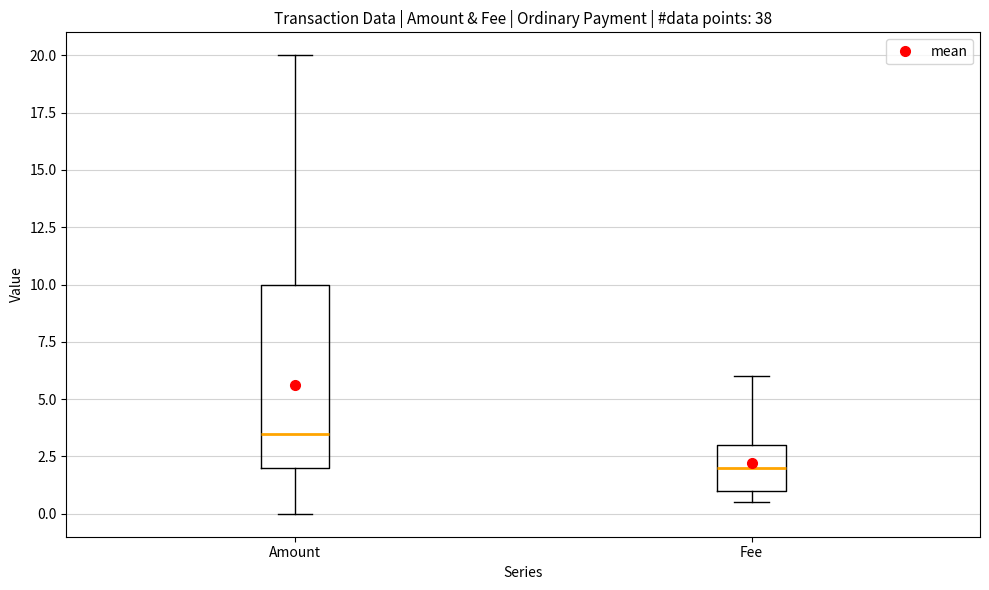

Comparing the boxes themselves (not the whiskers), which one is the tallest?

Amount